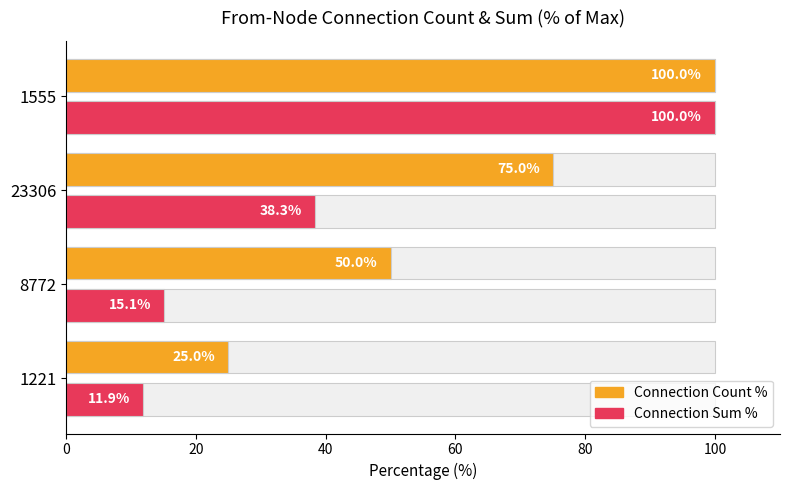

Between 1221 and 1555, which series saw the biggest shift?

Connection Sum %